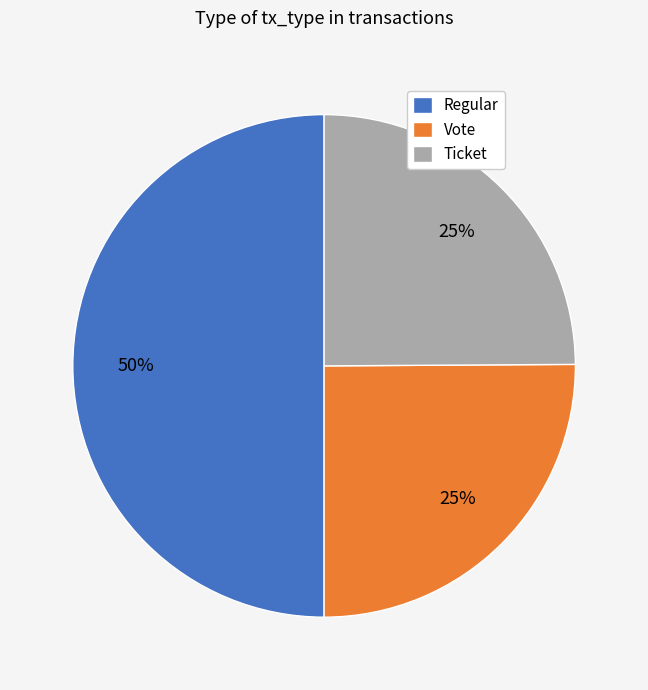

To the nearest percent, what is the average slice percentage?

33%